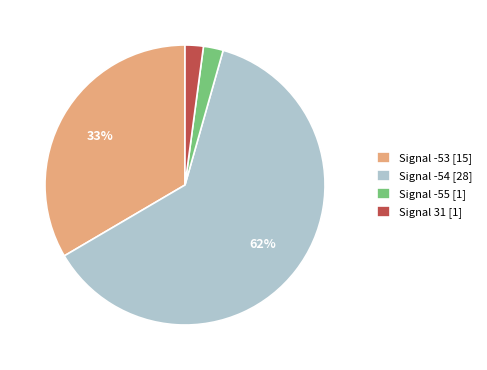

The Signal -54 [28] slice represents 62% of the pie. True or false?

True